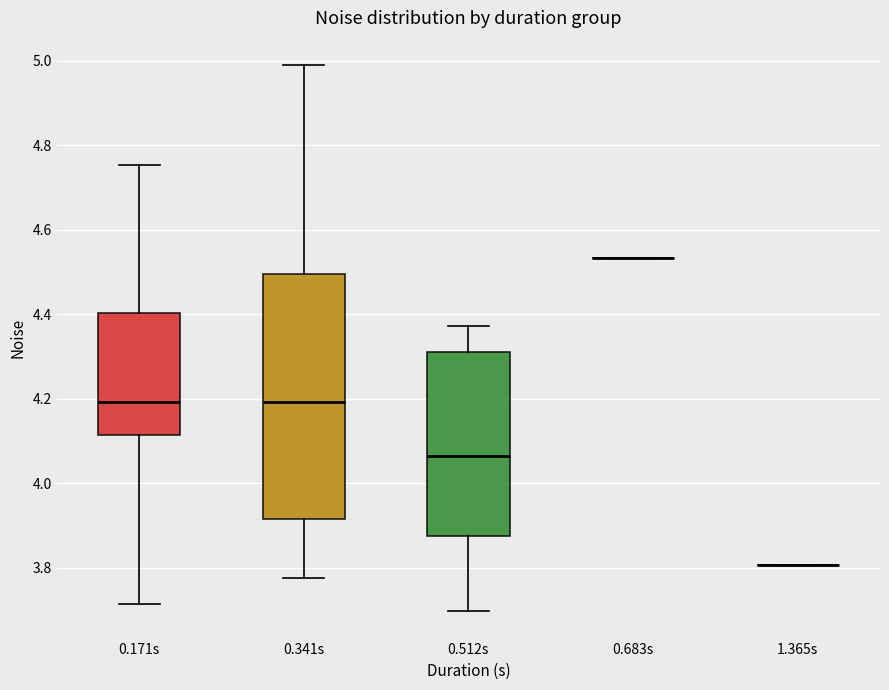

Reading left to right, read every box against the y-axis: the position of its median line, the range the box covers, and the ends of its whiskers. The values are not printed on the chart, so give them approximately, as read against the axis.

0.171s: median 4.20, box 4.12 to 4.40, whiskers 3.72 to 4.76
0.341s: median 4.20, box 3.92 to 4.50, whiskers 3.78 to 4.98
0.512s: median 4.06, box 3.88 to 4.32, whiskers 3.70 to 4.38
0.683s: box collapsed to a line at 4.54, whiskers 4.54 to 4.54
1.365s: box collapsed to a line at 3.80, whiskers 3.80 to 3.80